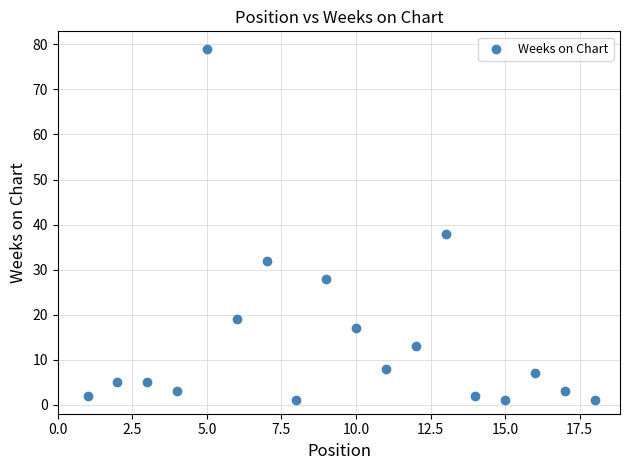

What is the range of Y values (max minus min)?

78